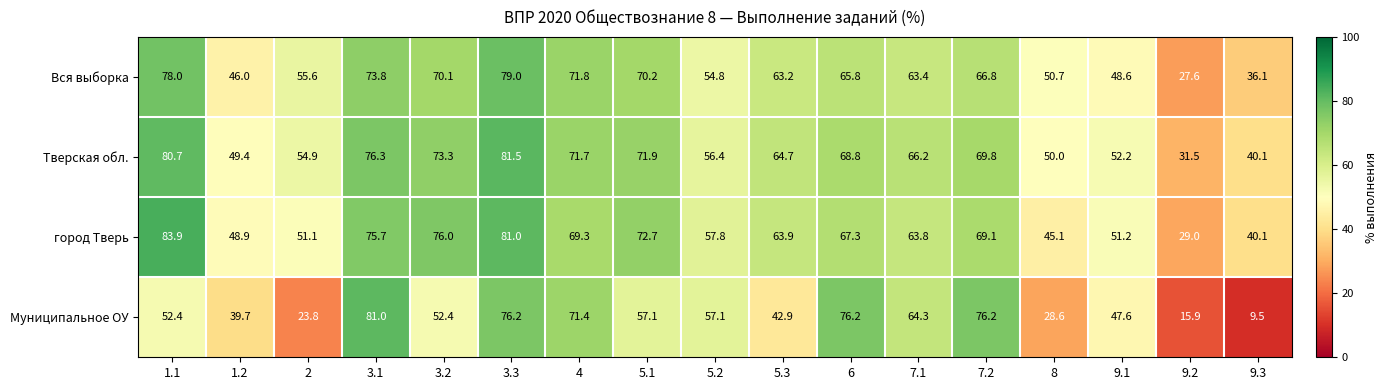

Read the Муниципальное ОУ value at 3.3.

76.2